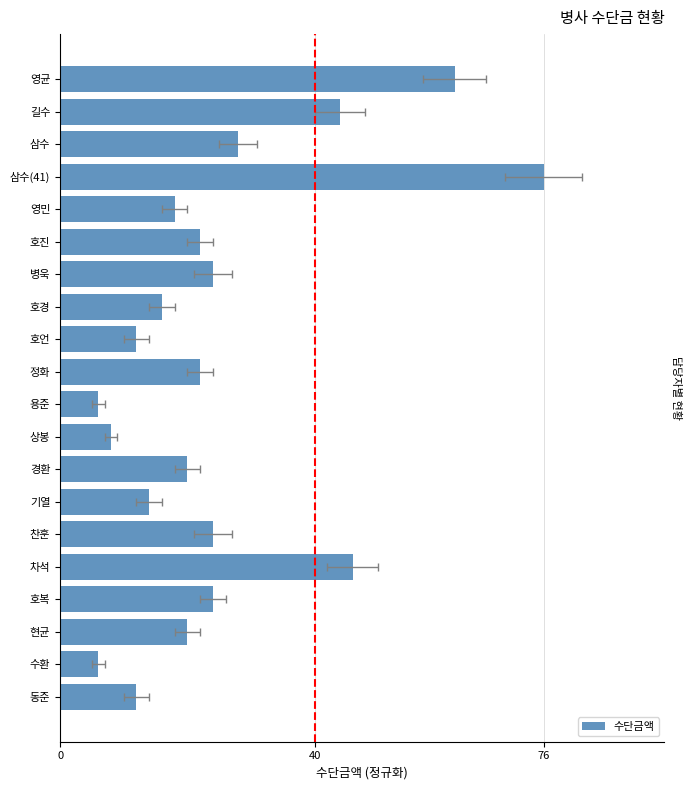

What is the change in value from 영민 to 차석?

+0.4